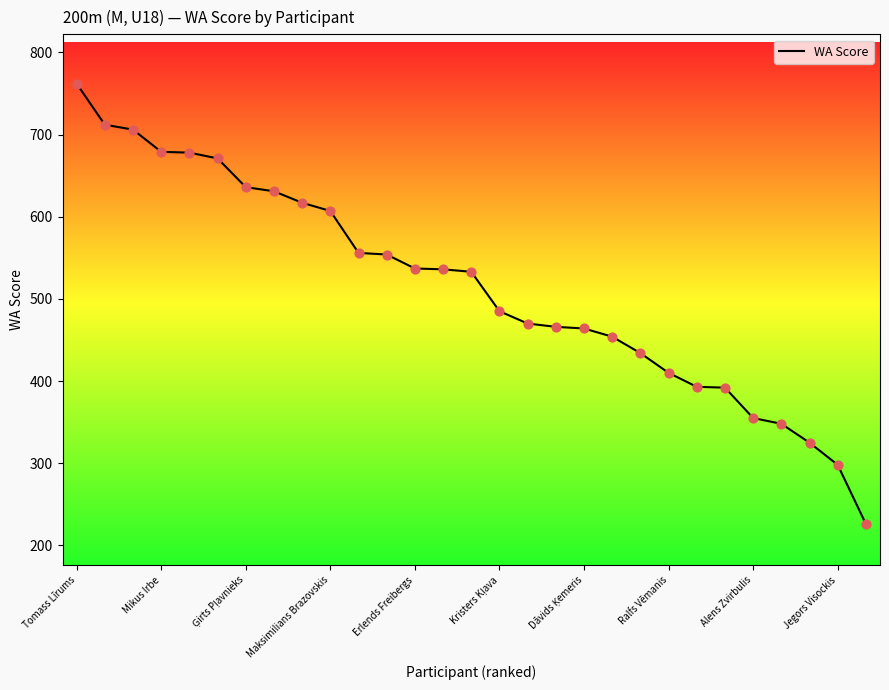

What is the maximum value shown in the chart?

762